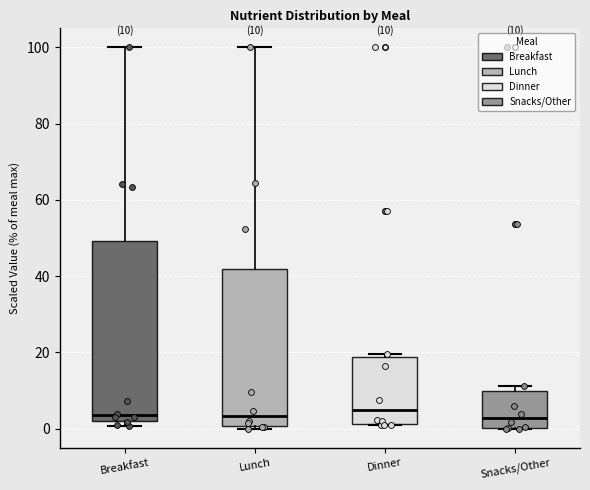

Comparing the boxes themselves (not the whiskers), which one is the tallest?

Breakfast